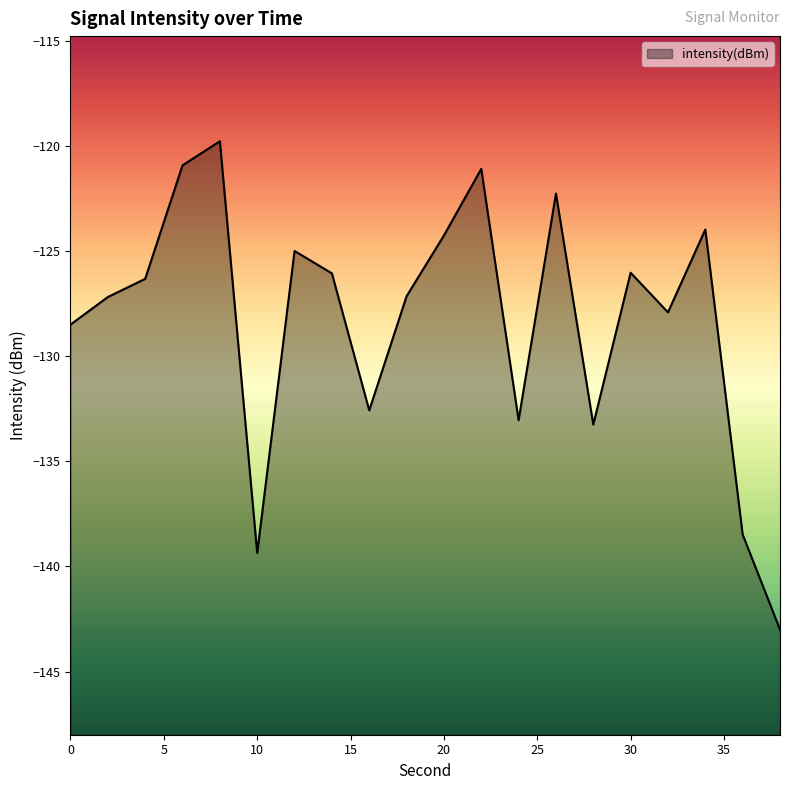

What is the minimum value shown in the chart?

-143.0